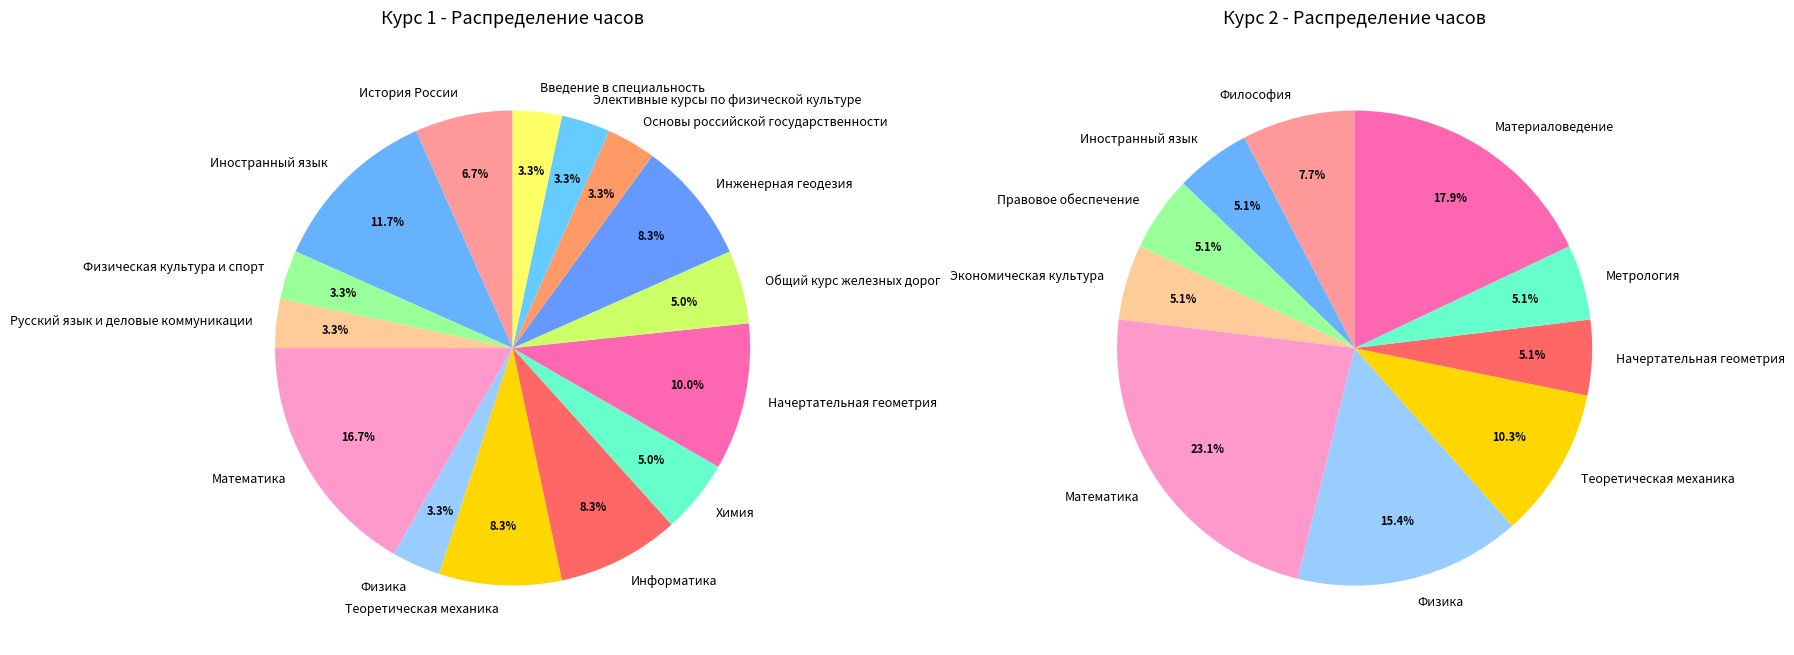

To the nearest percent, what is the combined percentage of Введение в специальность and Иностранный язык?

15%